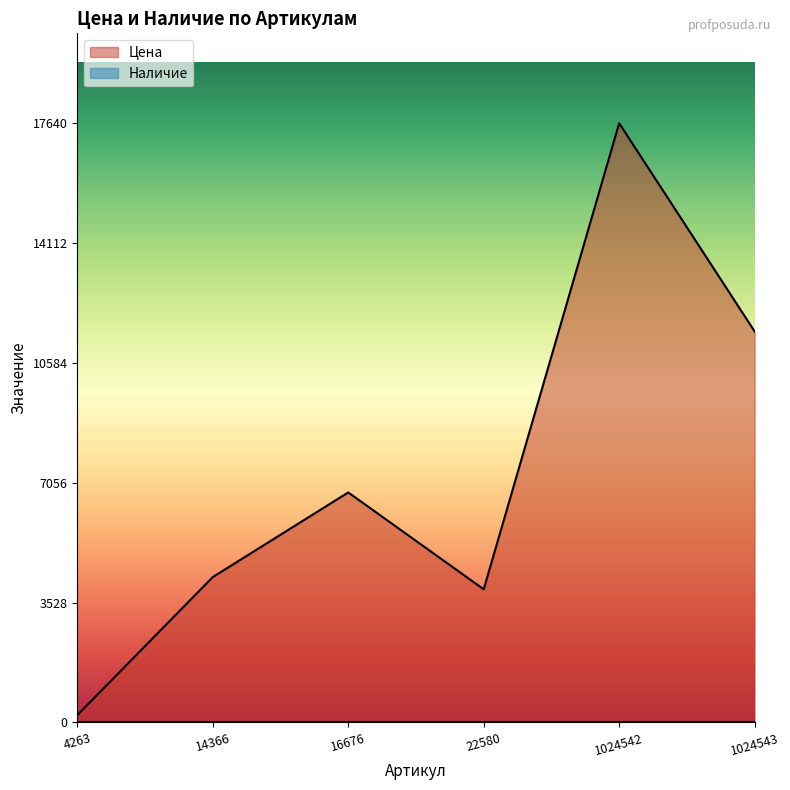

What is the value of the 4th point from the left?

3921